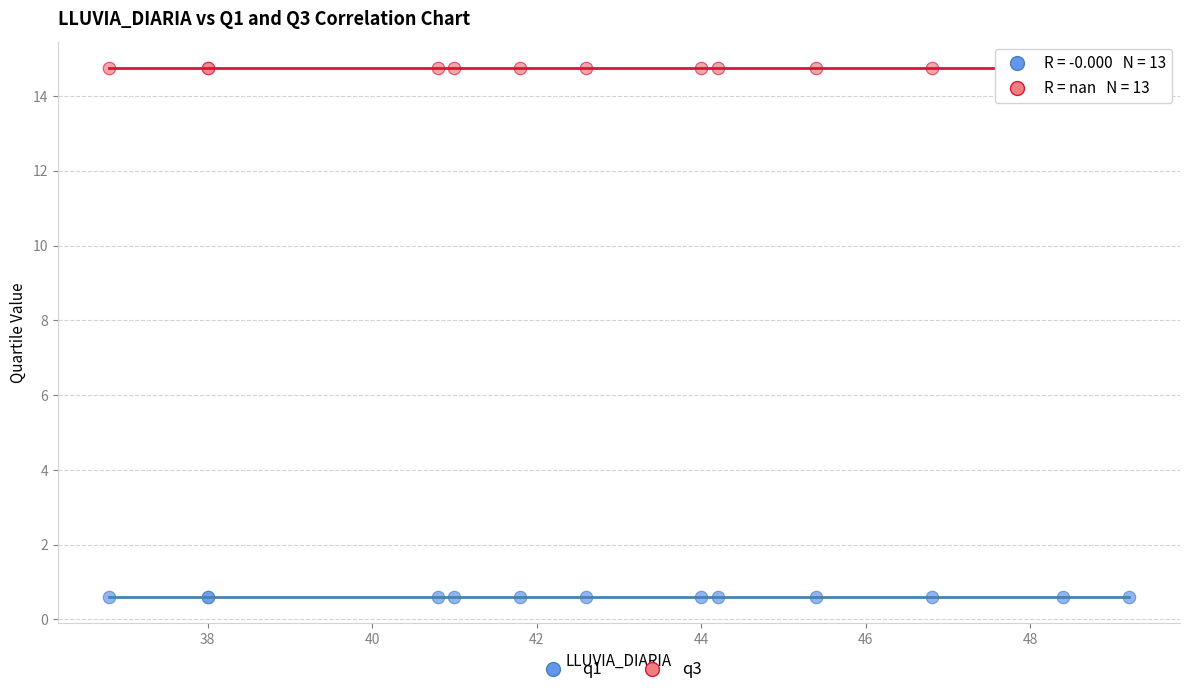

What are all the series names shown in the legend?

q1, q3